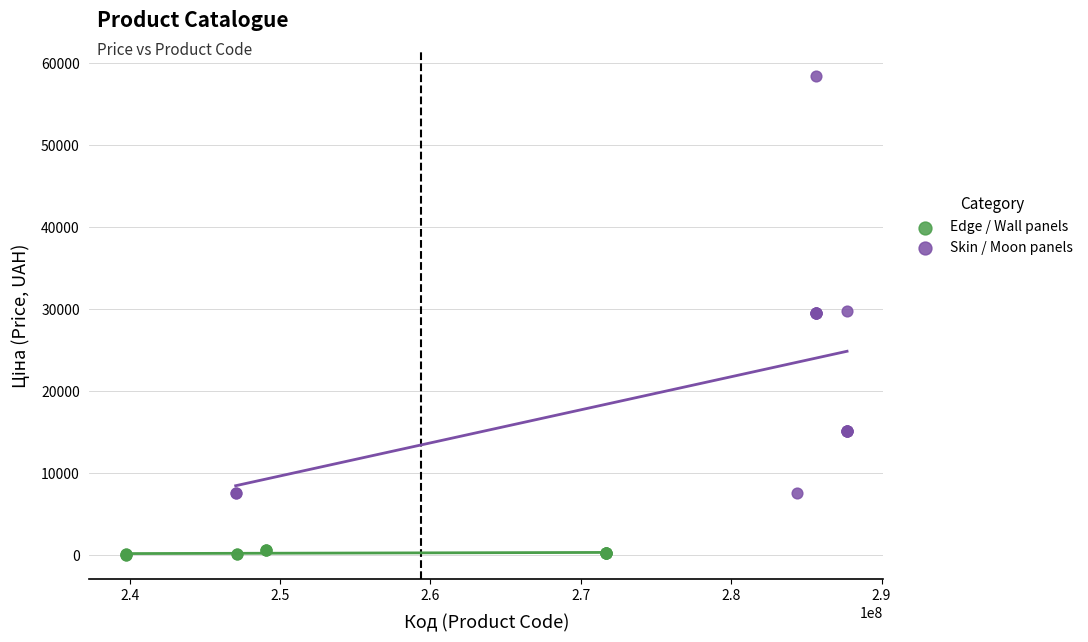

Which series has the widest spread of Y values?

Skin / Moon panels